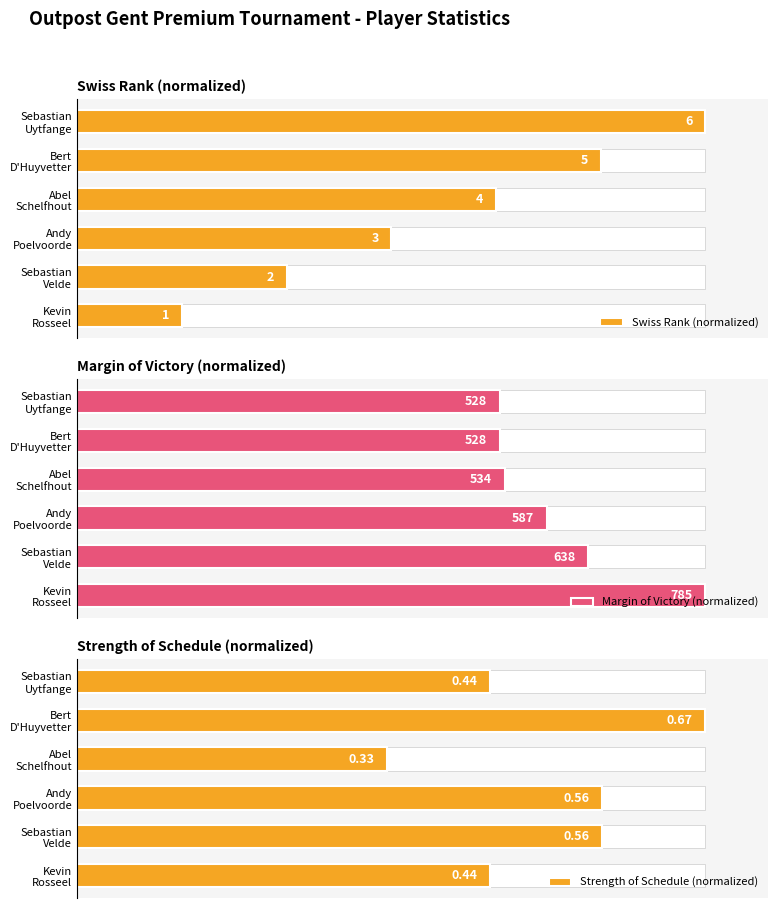

The Margin of Victory (normalized) series shows 24.4 at Bert D'Huyvetter. True or false?

False